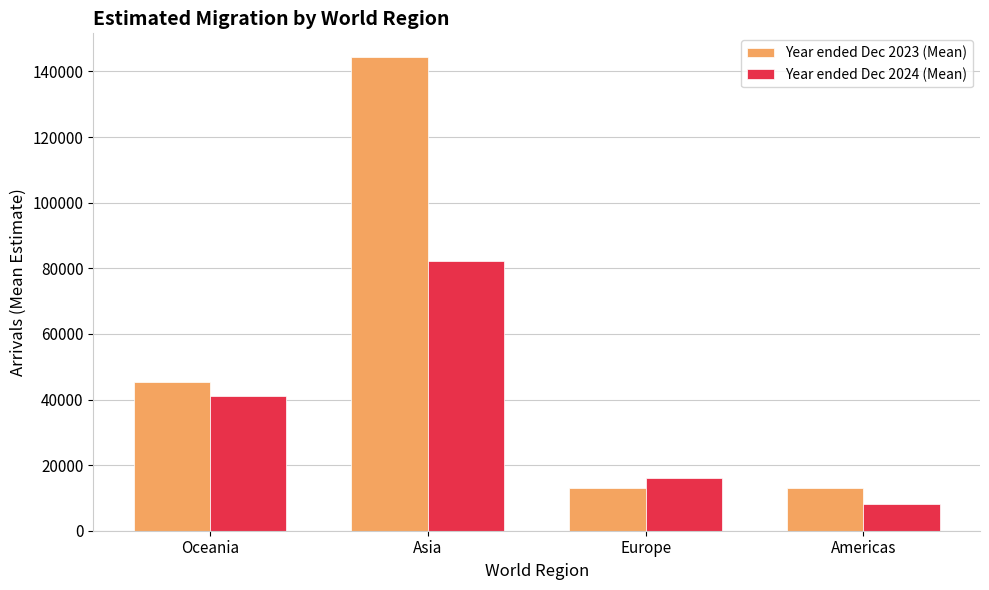

Between Asia and Europe, which series saw the biggest shift?

Year ended Dec 2023 (Mean)